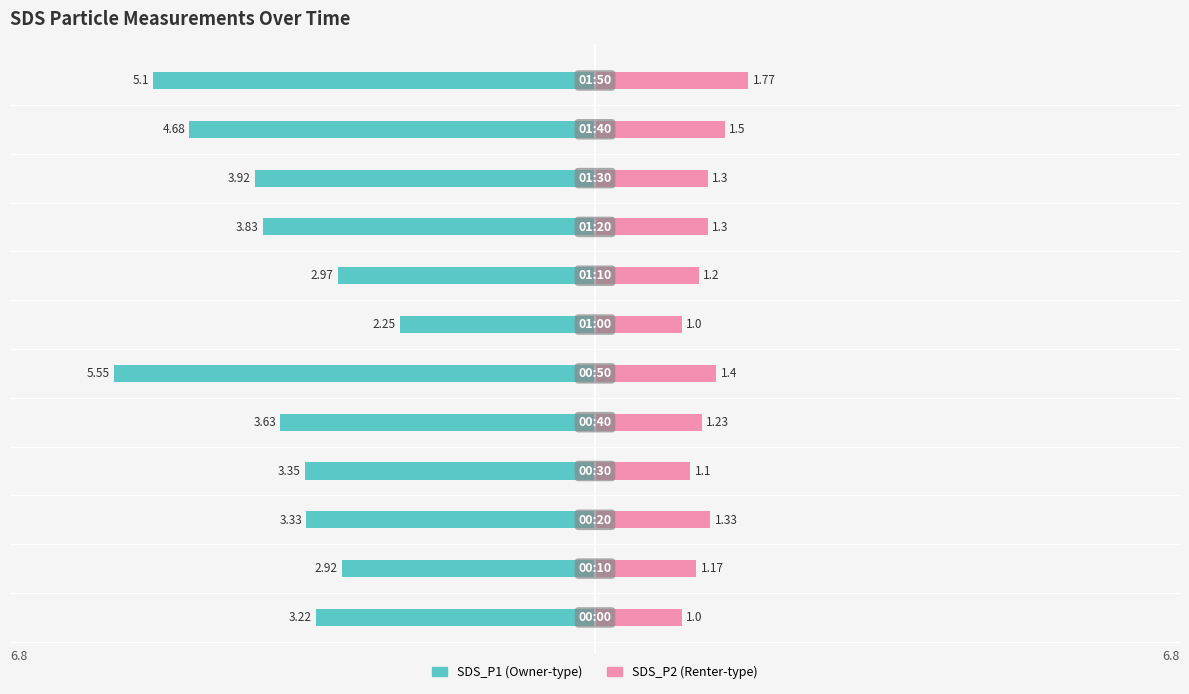

How many series are shown in this chart?

2